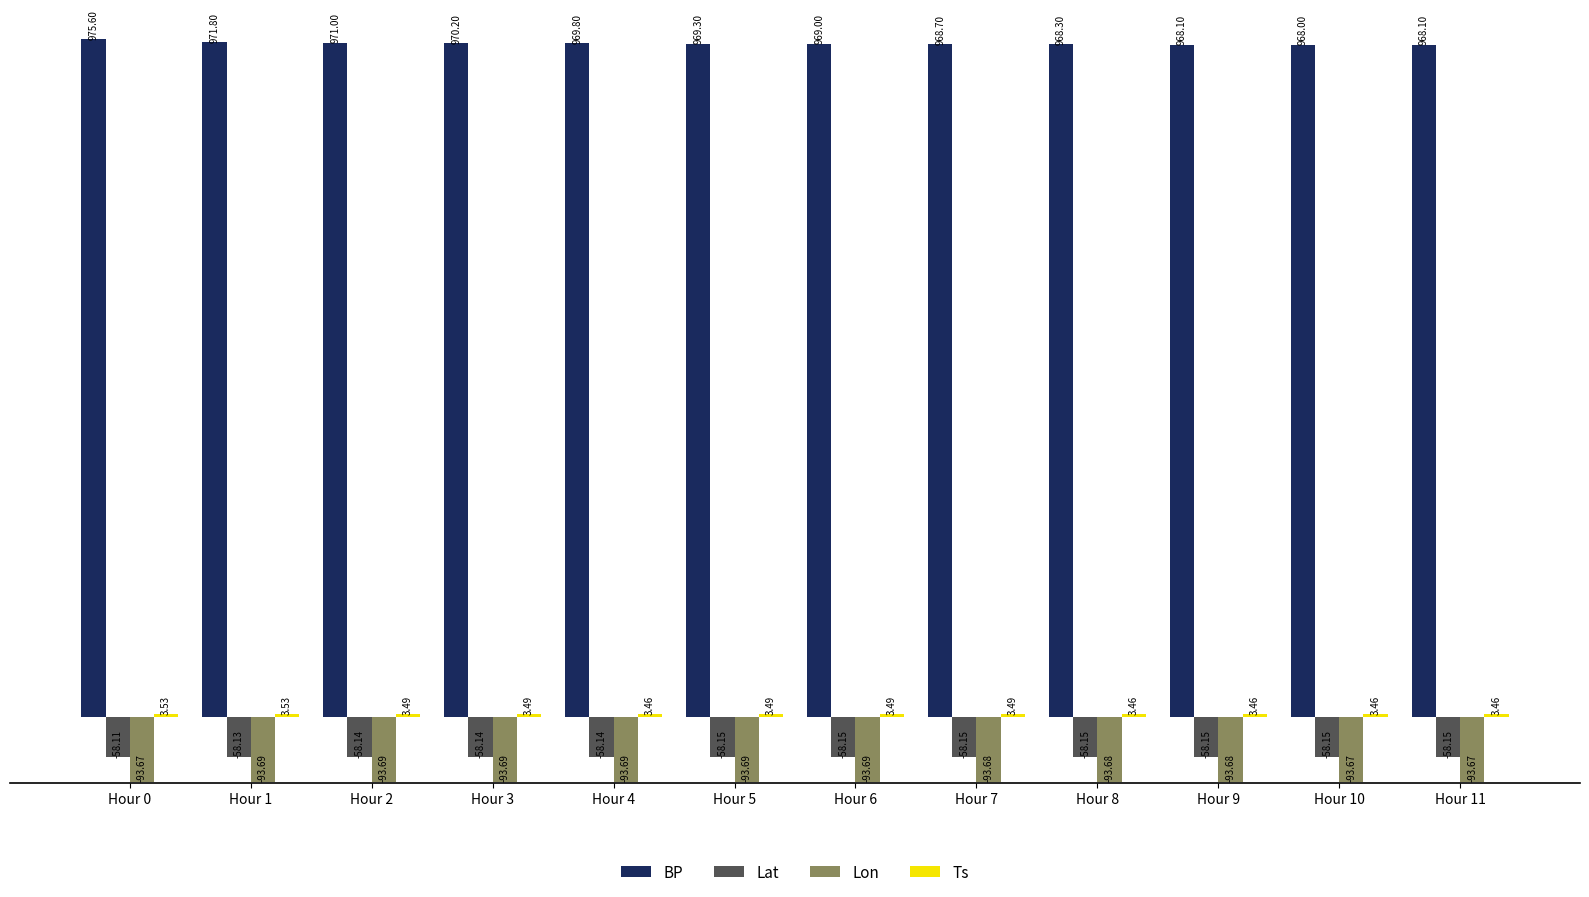

What is the spread (max minus min) of values at Hour 10?

1061.7